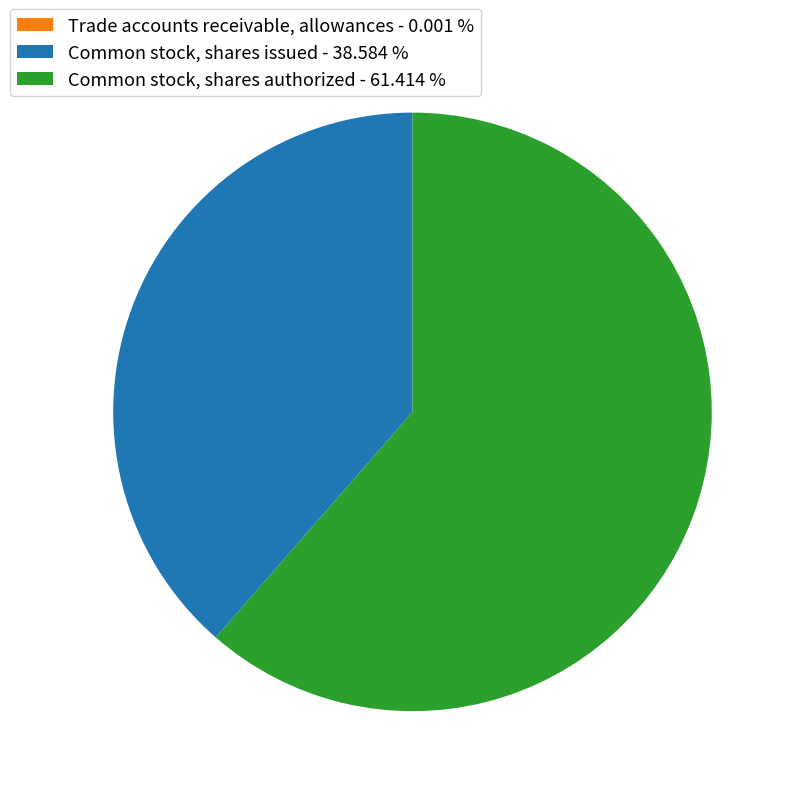

Between Common stock, shares authorized - 61.414 % and Common stock, shares issued - 38.584 %, which is larger?

Common stock, shares authorized - 61.414 %